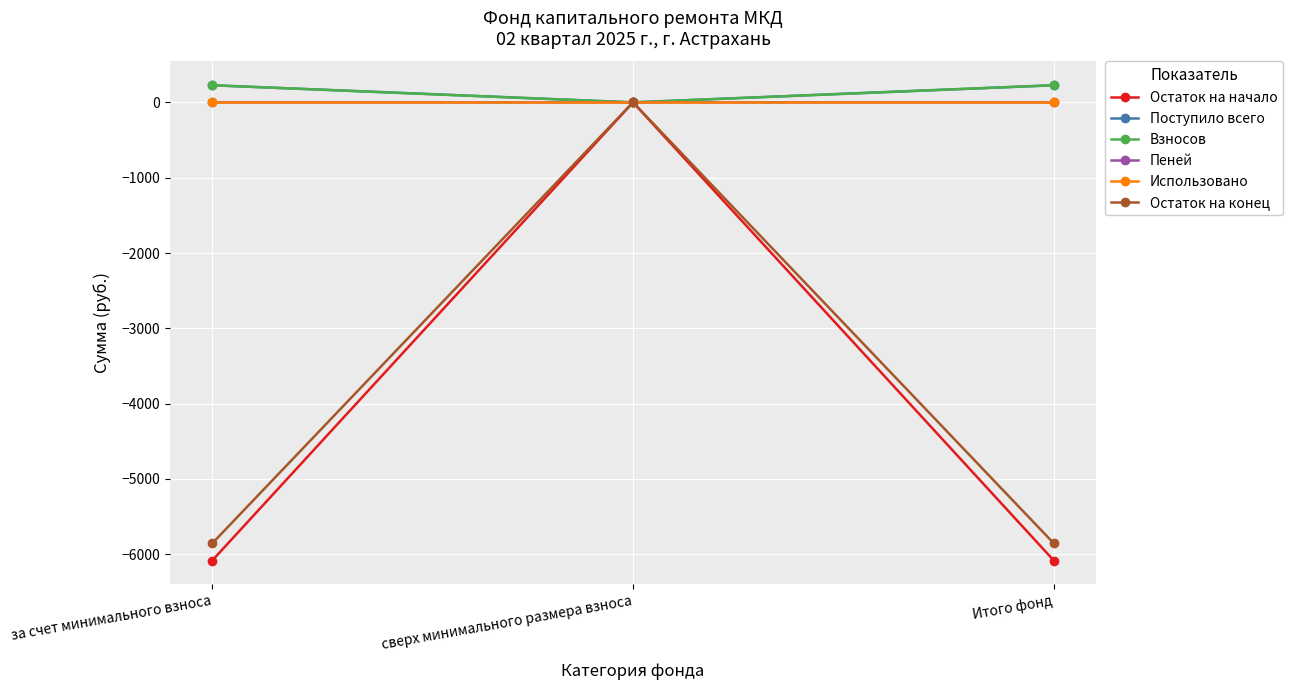

What is the label of the 2nd point from the left?

сверх минимального размера взноса